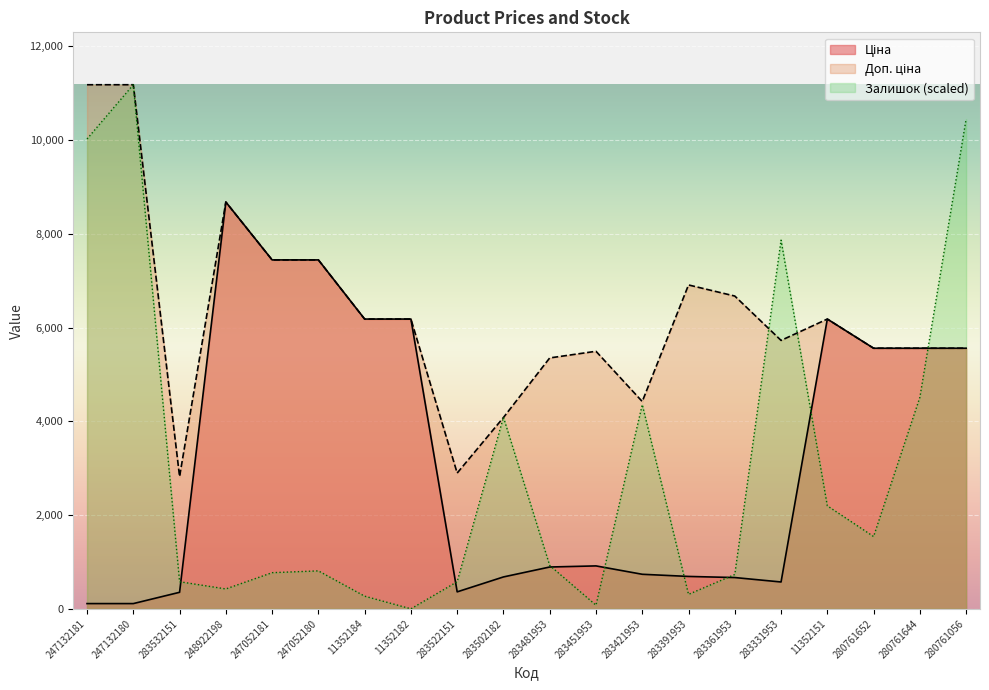

What is the difference between the highest and lowest values at 248922198?

8255.4